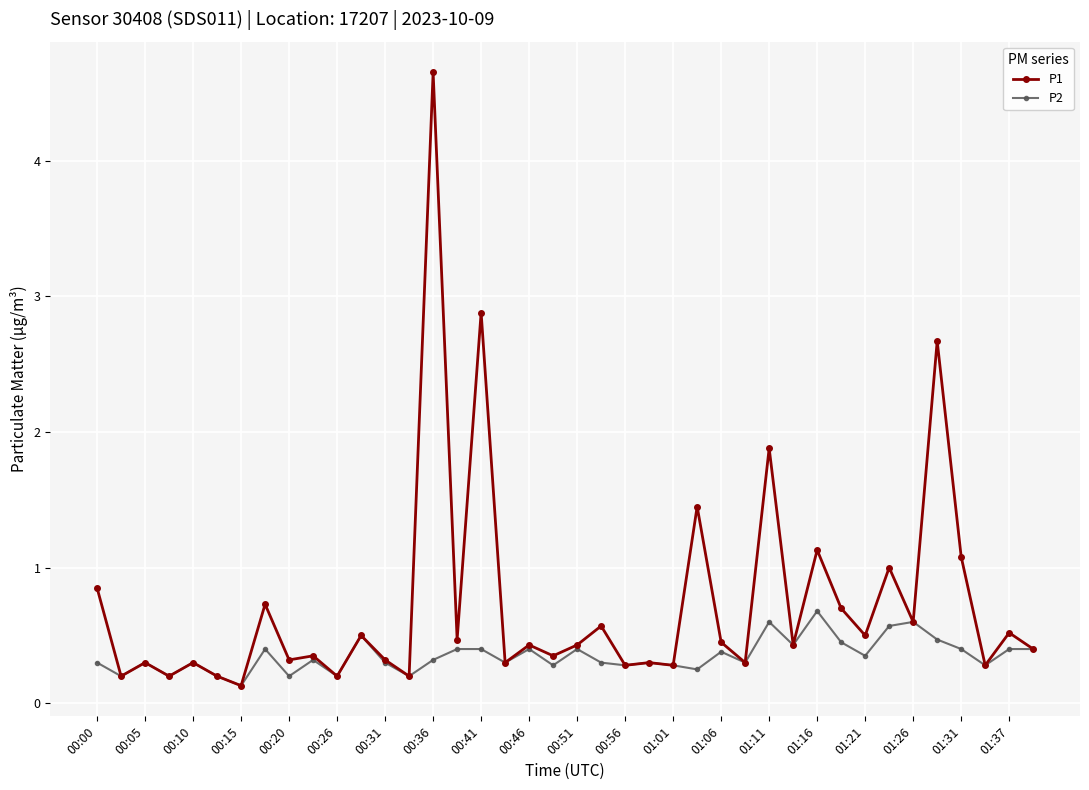

Which series has the largest range (max minus min)?

P1